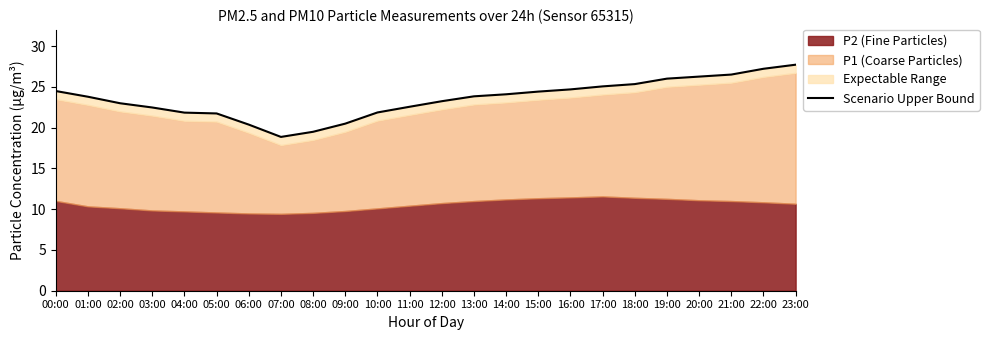

True or false: there are more than 0 points higher than both neighbors.

False